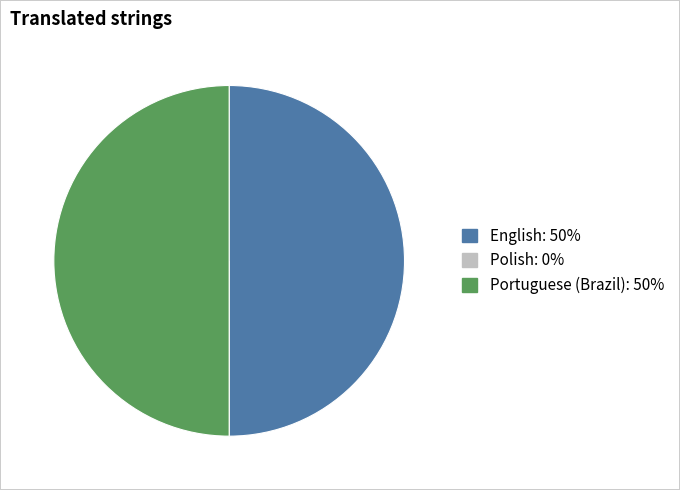

Is it true that Portuguese (Brazil) is 64% of the pie?

False